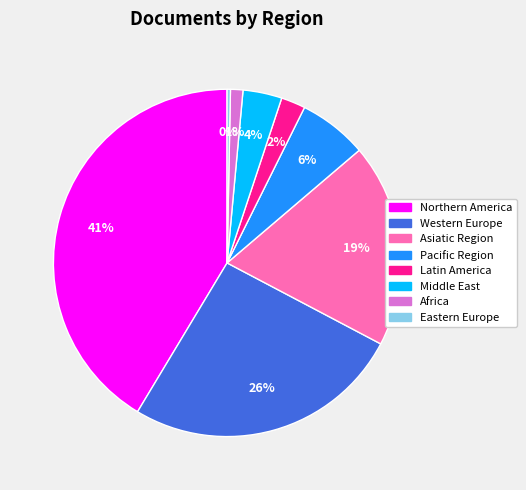

To the nearest percent, what is the difference between the largest and smallest slice percentages?

41%